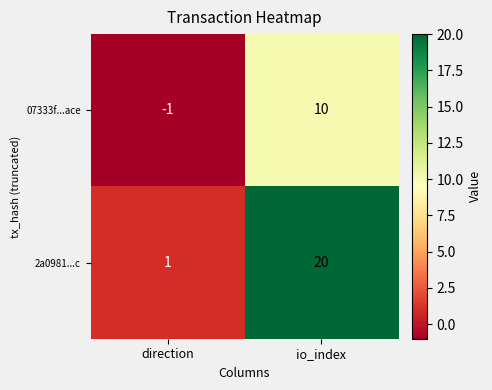

Between direction and io_index, which series saw the biggest shift?

2a0981...c